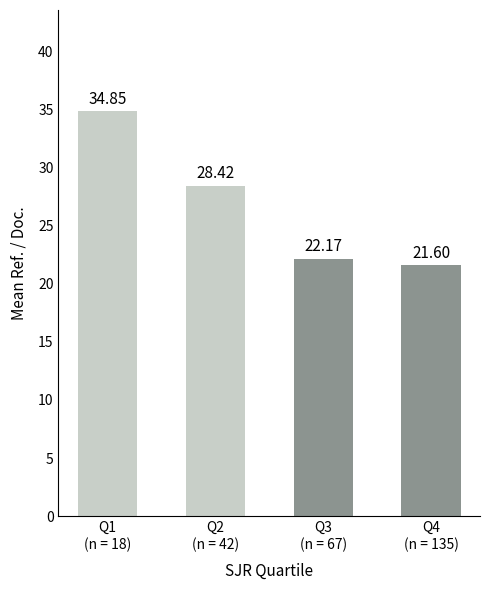

Rank the categories by value from highest to lowest.

Q1
(n = 18), Q2
(n = 42), Q3
(n = 67), Q4
(n = 135)